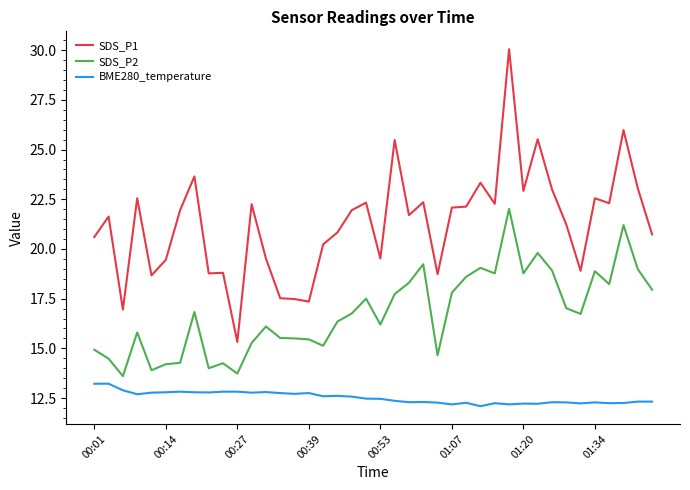

What is the greatest value displayed?

30.1